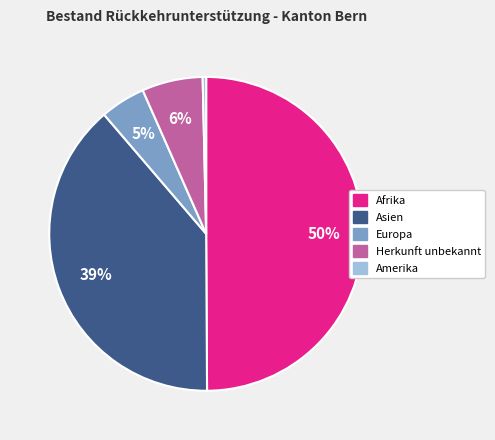

How many segments does this pie chart have?

5